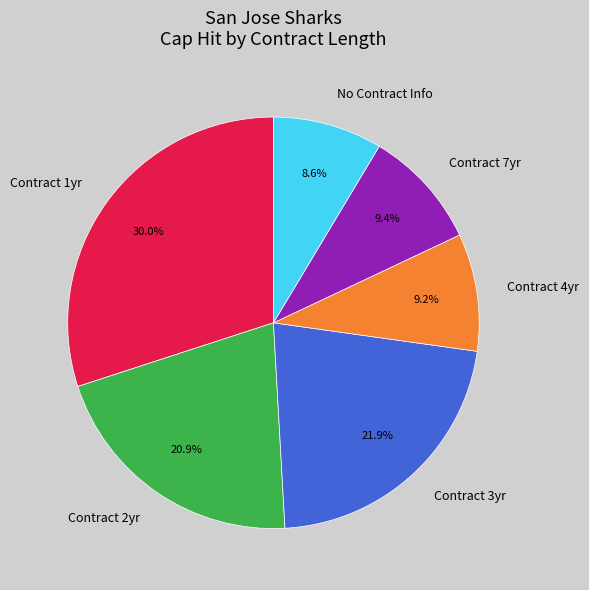

Is the sum of Contract 1yr and Contract 3yr greater than half?

Yes